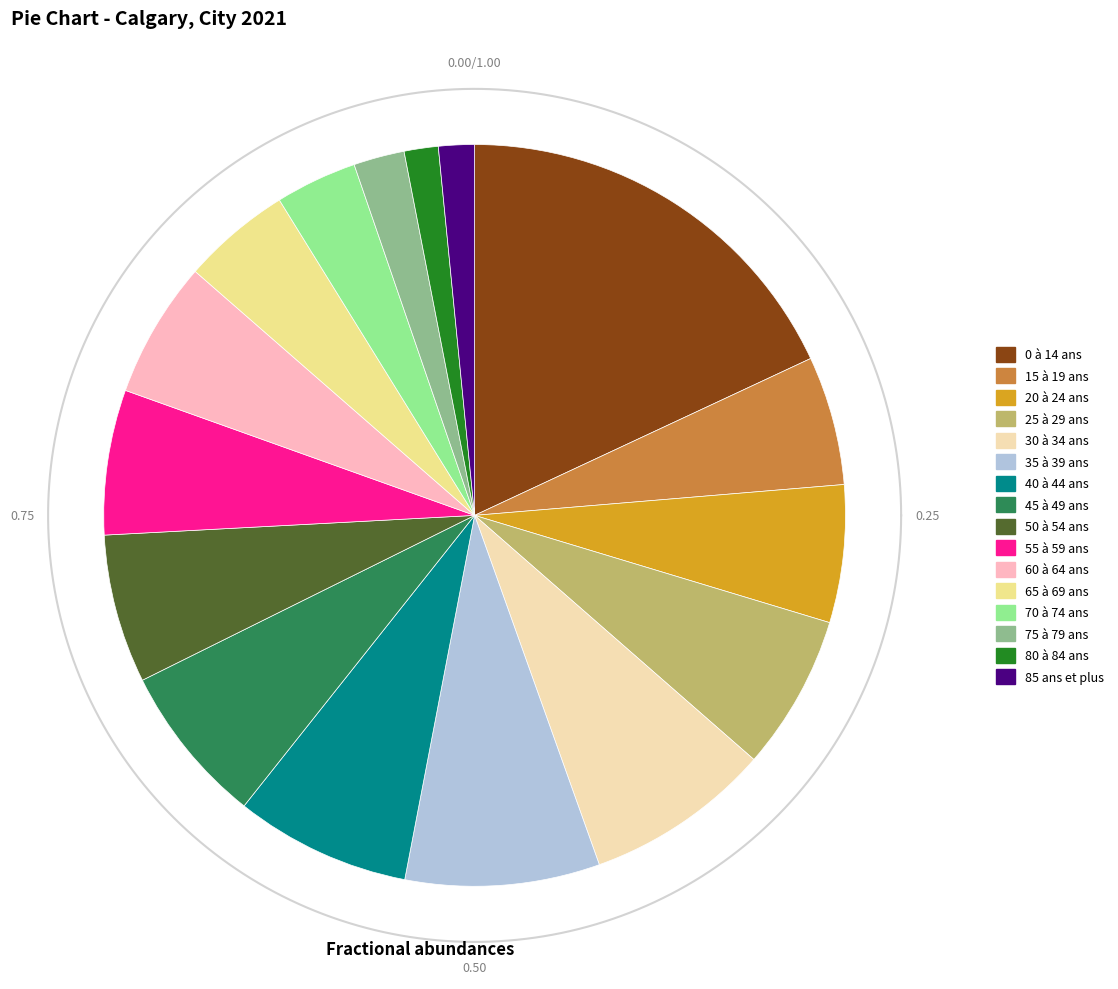

Count the number of slices in the pie.

16